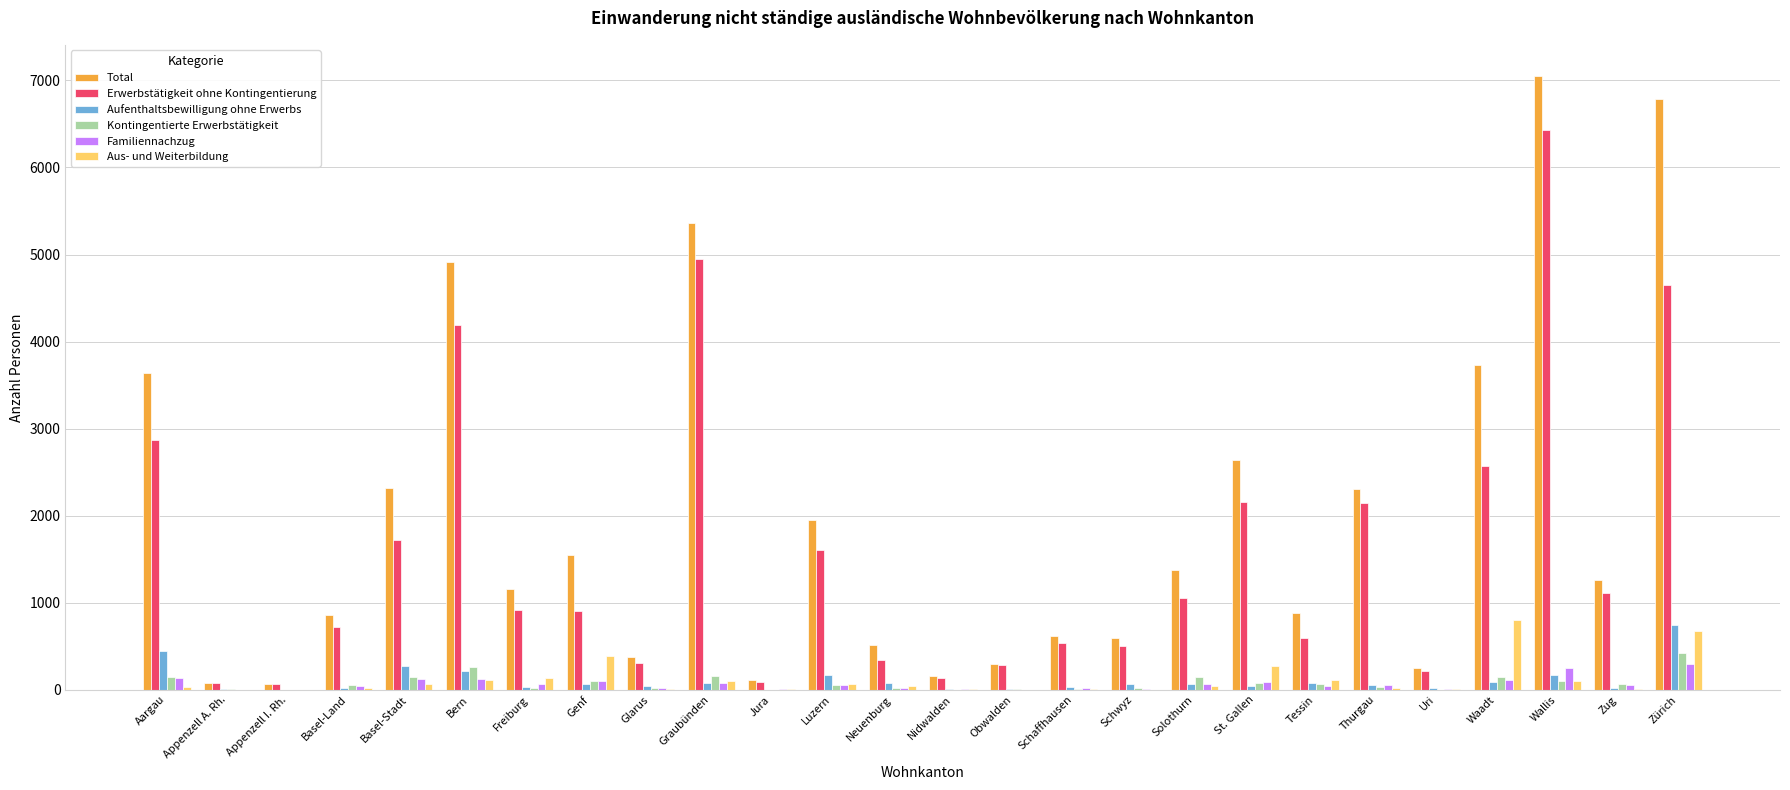

What is the maximum value for Kontingentierte Erwerbstätigkeit?

425